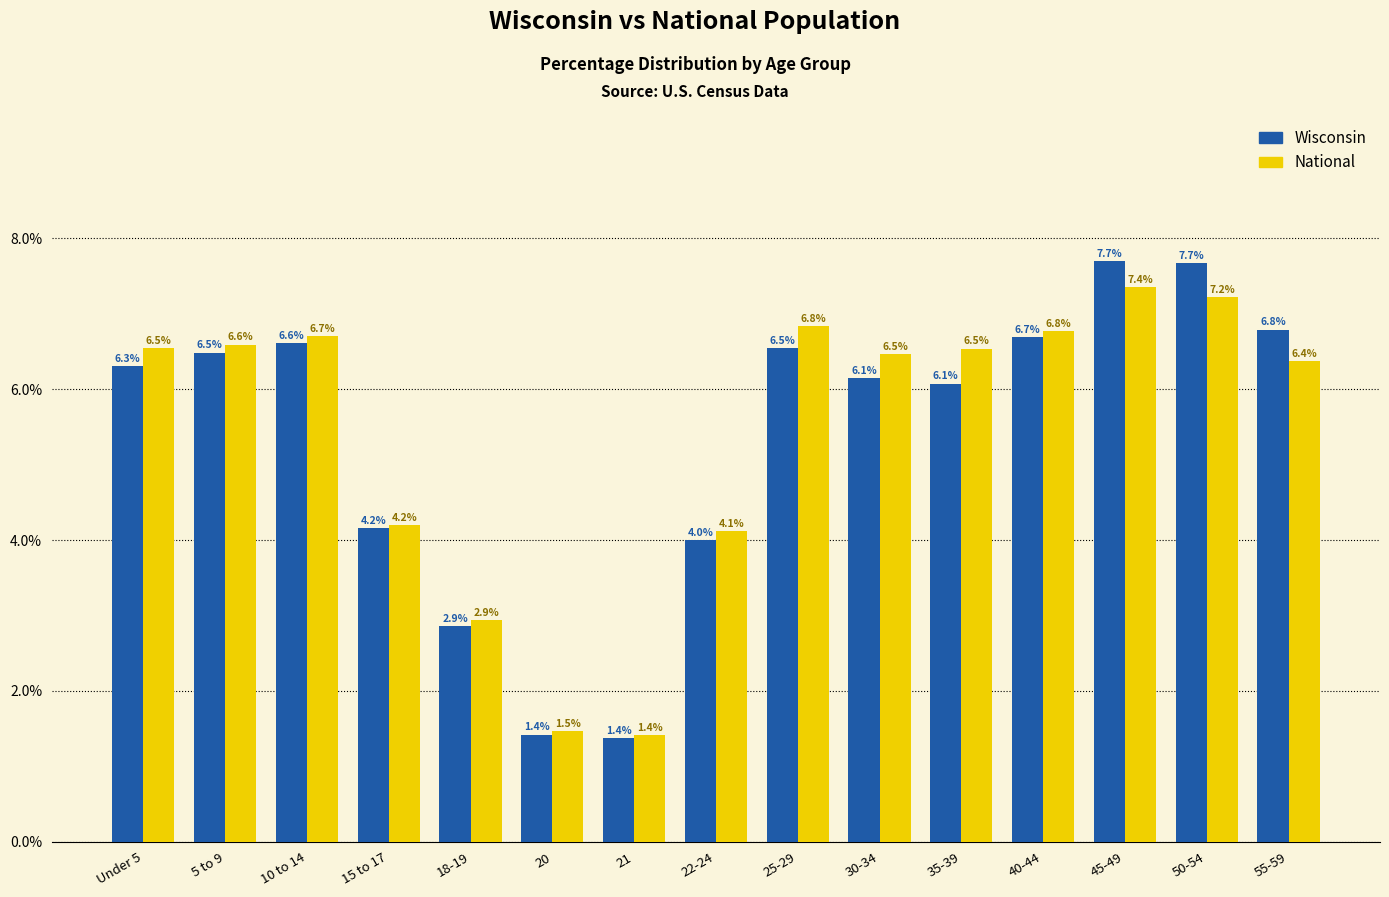

Which category has the lowest value across all series?

21